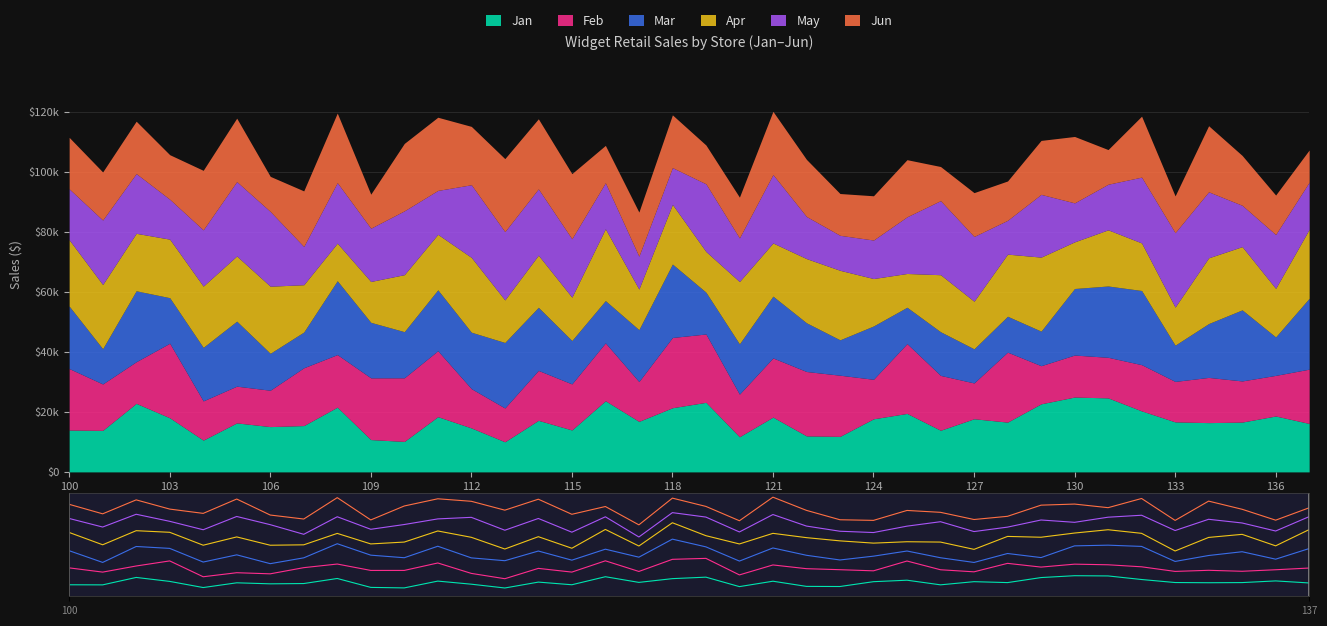

At which label does May reach its minimum?

17